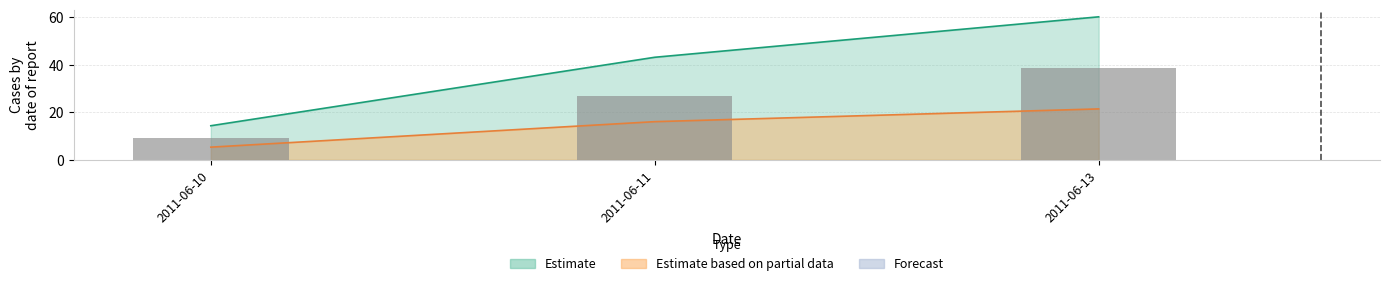

Reading left to right, extract all data points from this chart.

9.0	27.1	38.8